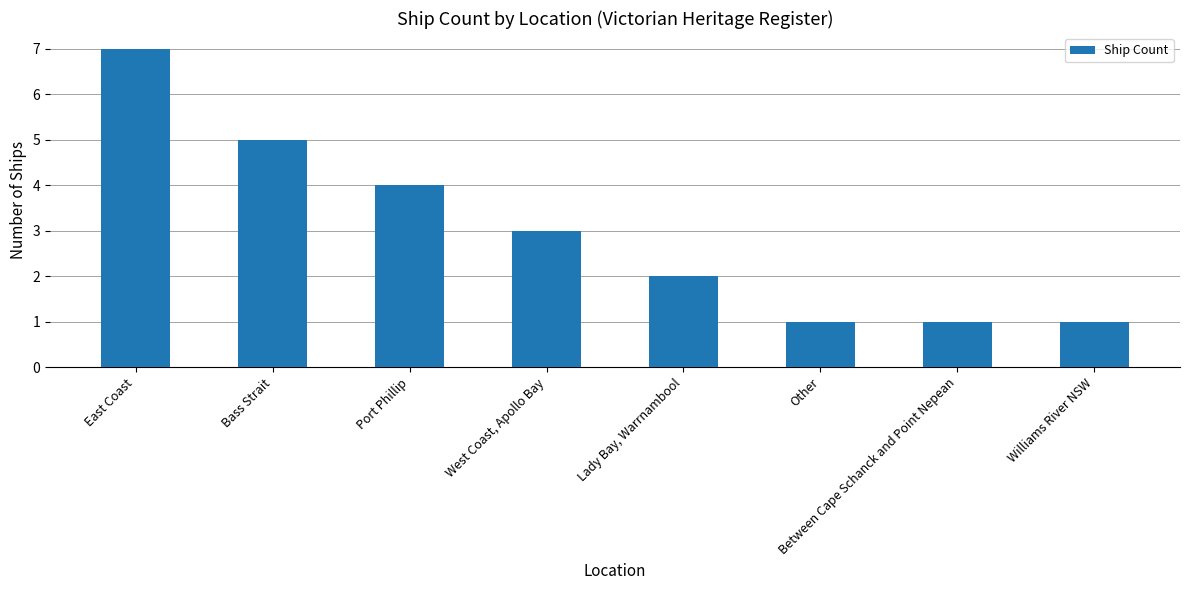

Which label corresponds to the largest value in the chart?

East Coast